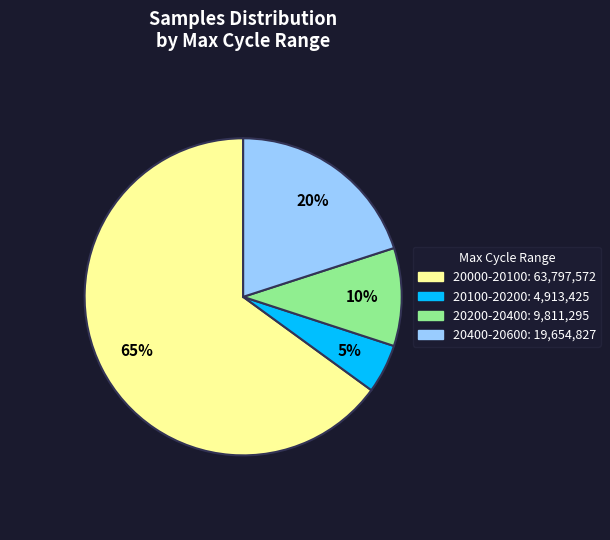

Is there a majority slice in this chart?

Yes